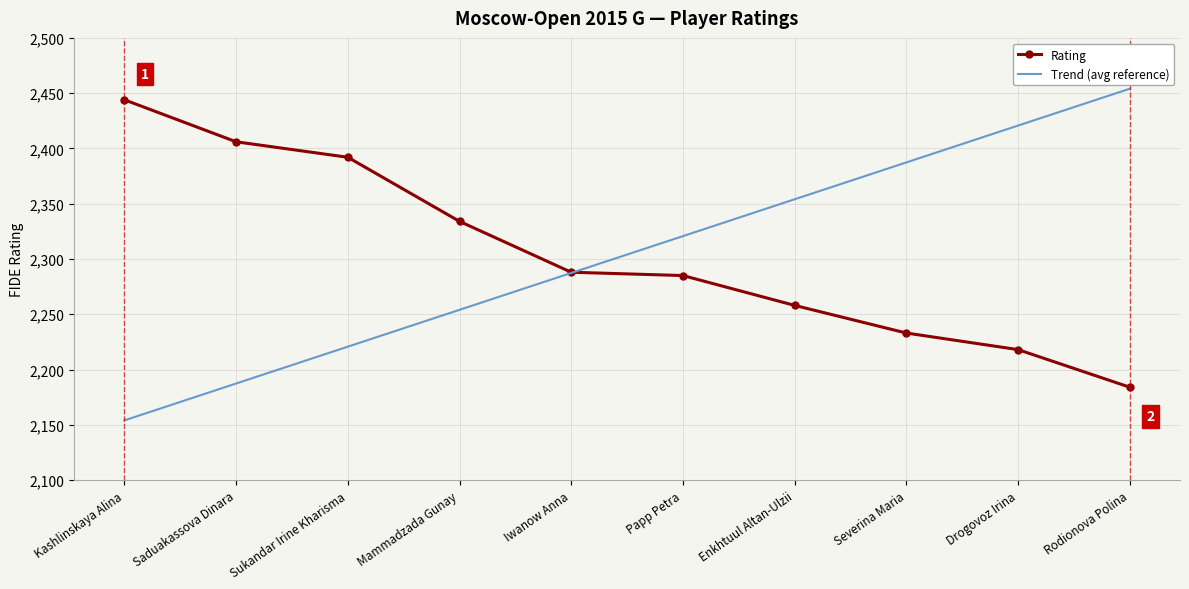

What position from the right is Kashlinskaya Alina?

10